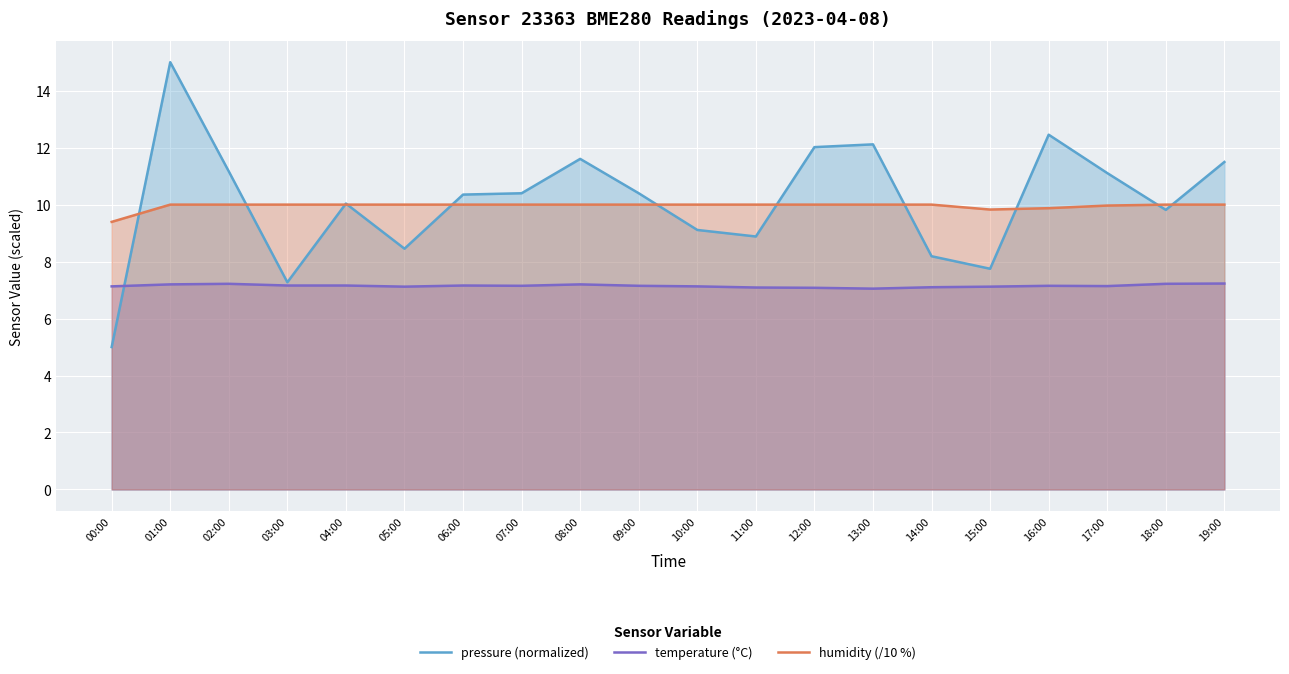

At 17:00, list the series in order from largest to smallest.

pressure (normalized), humidity (/10 %), temperature (°C)